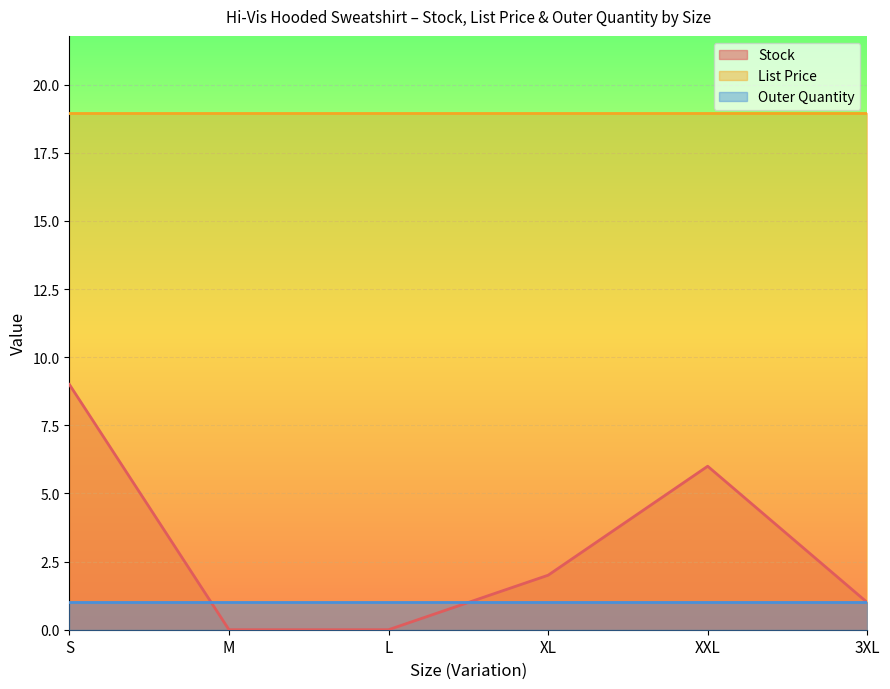

How many values in Stock are above zero?

4